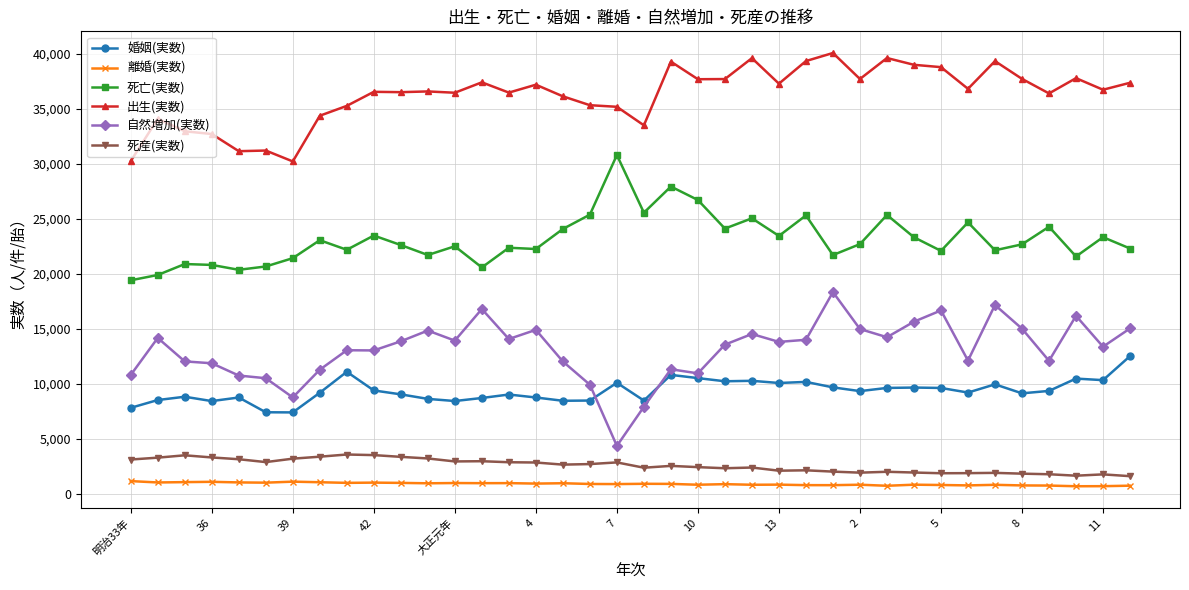

Which series has the largest range (max minus min)?

自然増加(実数)